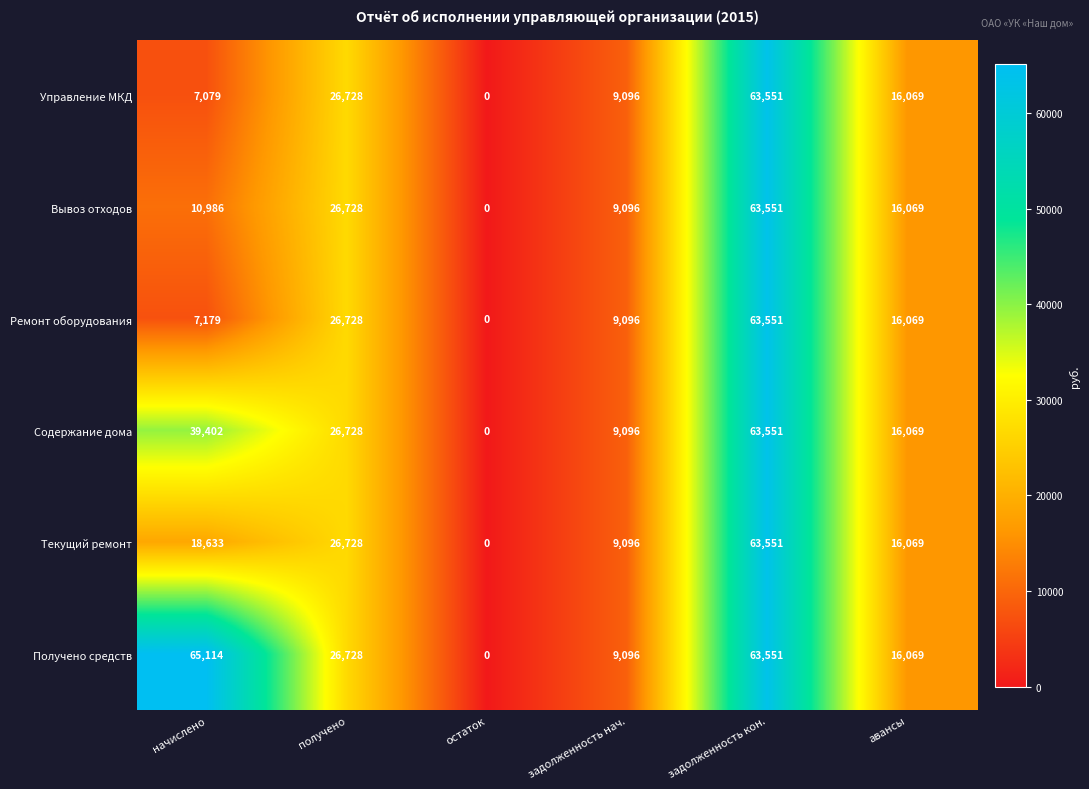

At how many categories does at least one series exceed 57812?

2